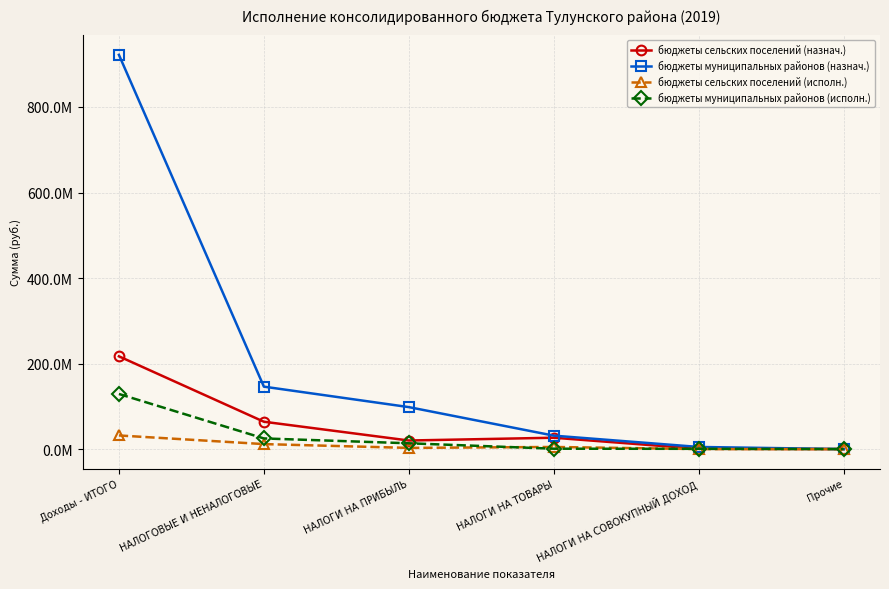

What are all the series names shown in the legend?

бюджеты сельских поселений (назнач.), бюджеты муниципальных районов (назнач.), бюджеты сельских поселений (исполн.), бюджеты муниципальных районов (исполн.)